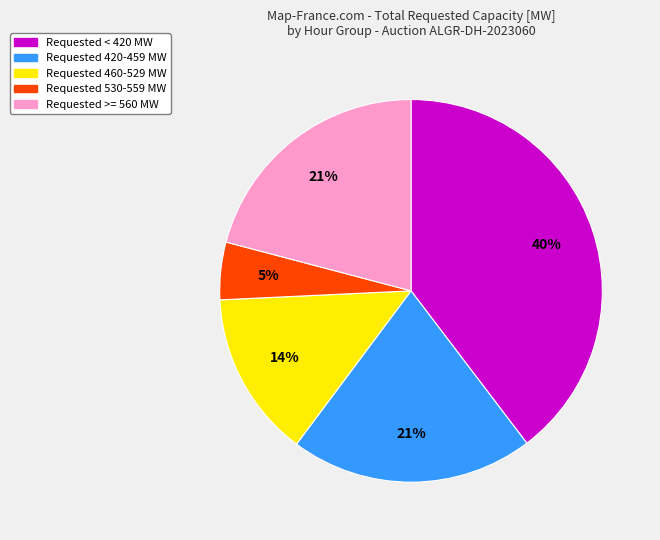

Is there any slice that represents more than half of the pie?

No